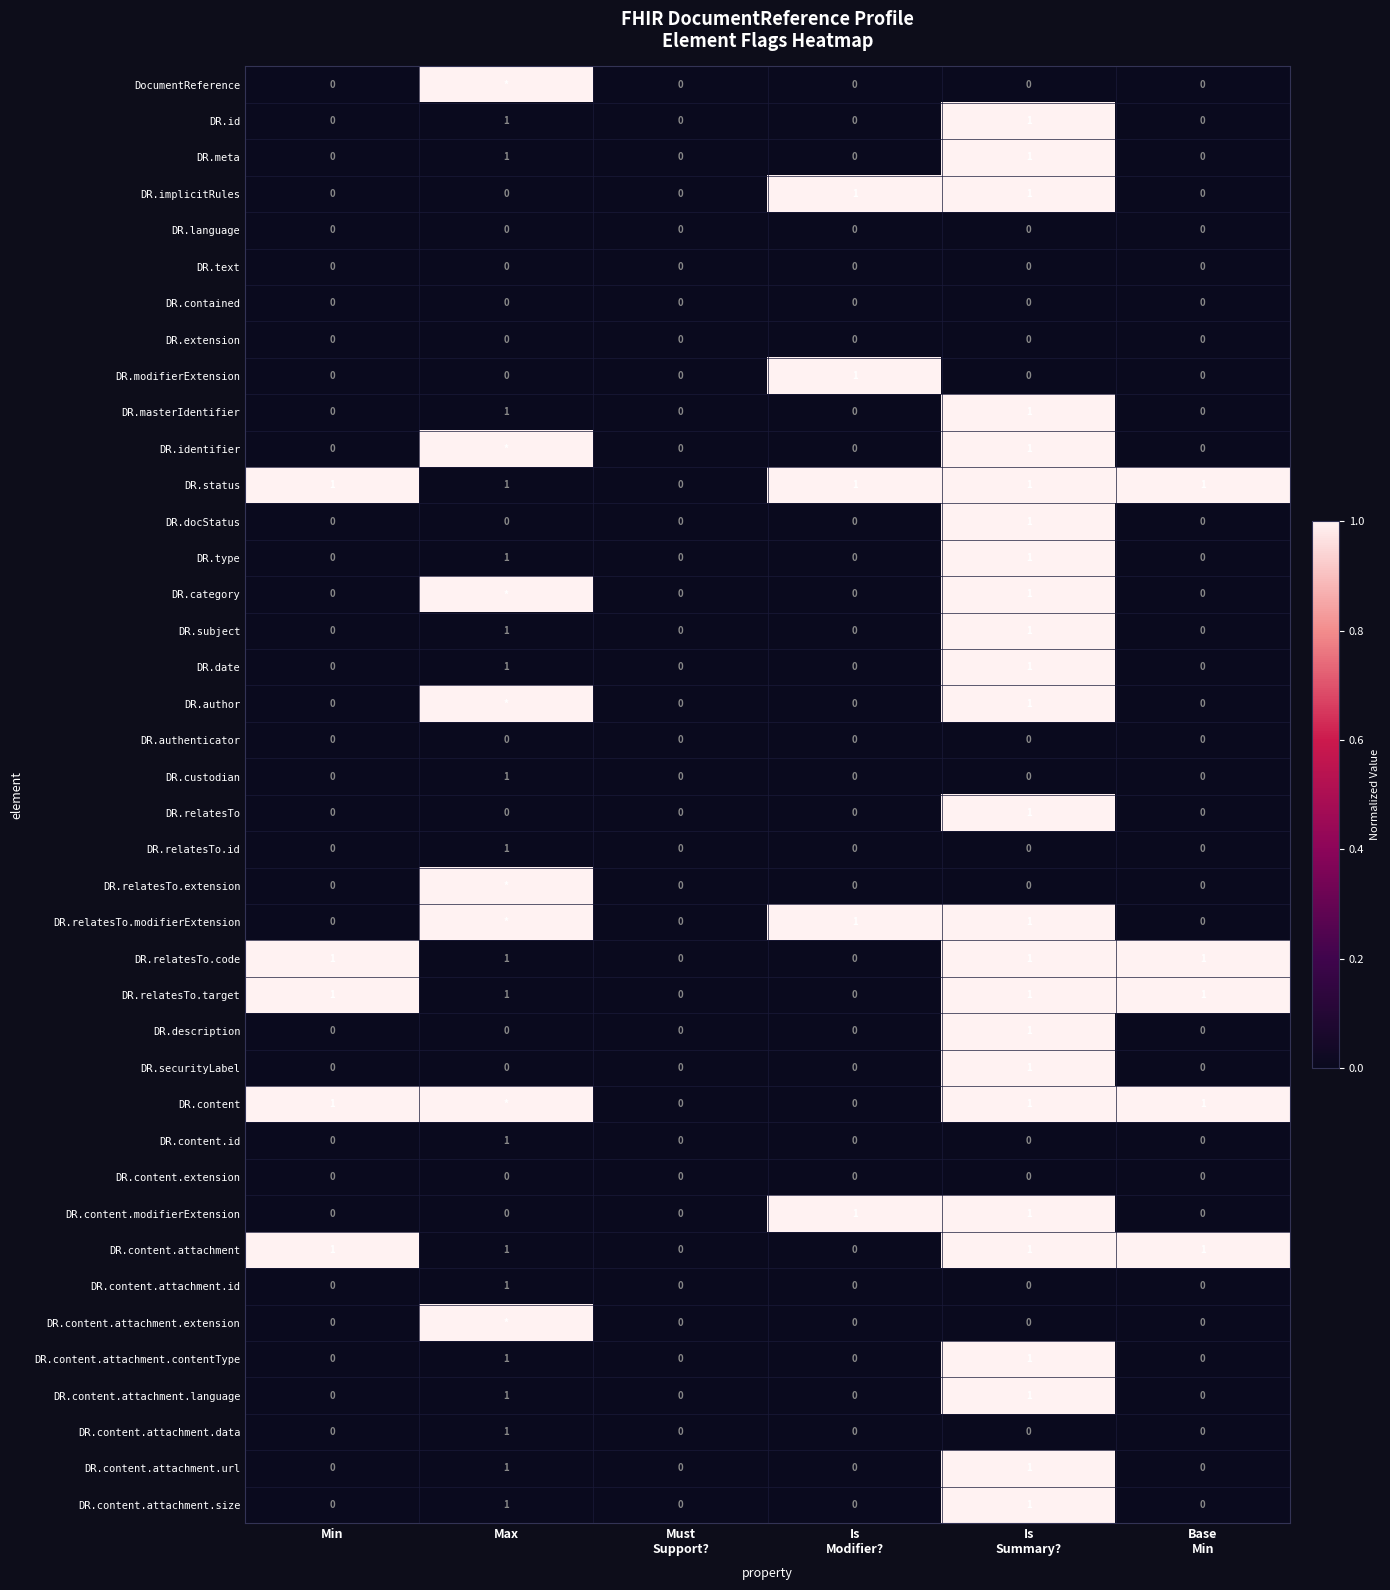

Rank the series at Max from lowest to highest value.

DR.implicitRules, DR.language, DR.text, DR.contained, DR.extension, DR.modifierExtension, DR.docStatus, DR.authenticator, DR.relatesTo, DR.description, DR.securityLabel, DR.content.extension, DR.content.modifierExtension, DR.id, DR.meta, DR.masterIdentifier, DR.status, DR.type, DR.subject, DR.date, DR.custodian, DR.relatesTo.id, DR.relatesTo.code, DR.relatesTo.target, DR.content.id, DR.content.attachment, DR.content.attachment.id, DR.content.attachment.contentType, DR.content.attachment.language, DR.content.attachment.data, DR.content.attachment.url, DR.content.attachment.size, DocumentReference, DR.identifier, DR.category, DR.author, DR.relatesTo.extension, DR.relatesTo.modifierExtension, DR.content, DR.content.attachment.extension